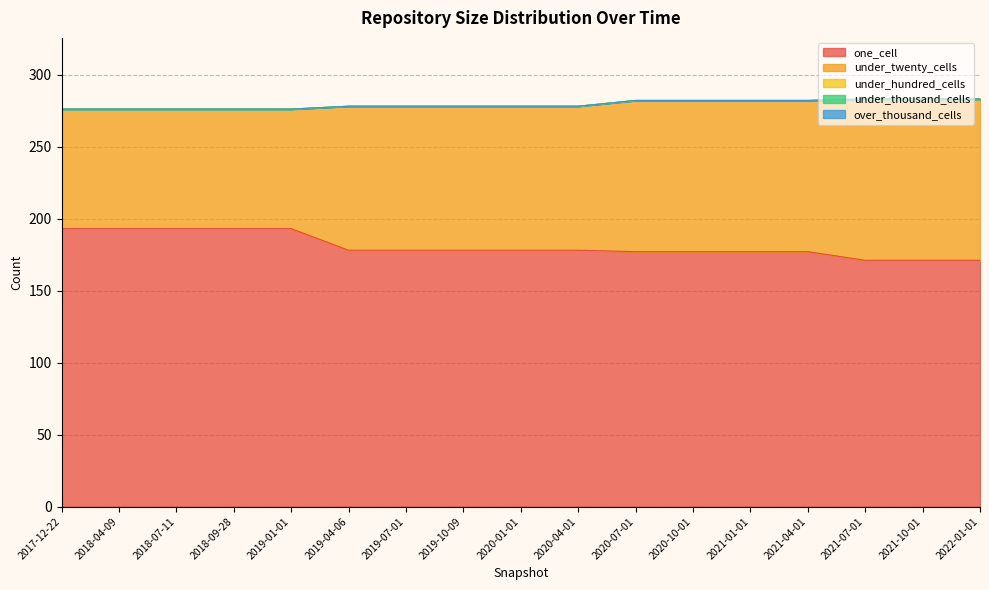

Between 2019-01-01 and 2021-01-01, which is larger?

2019-01-01